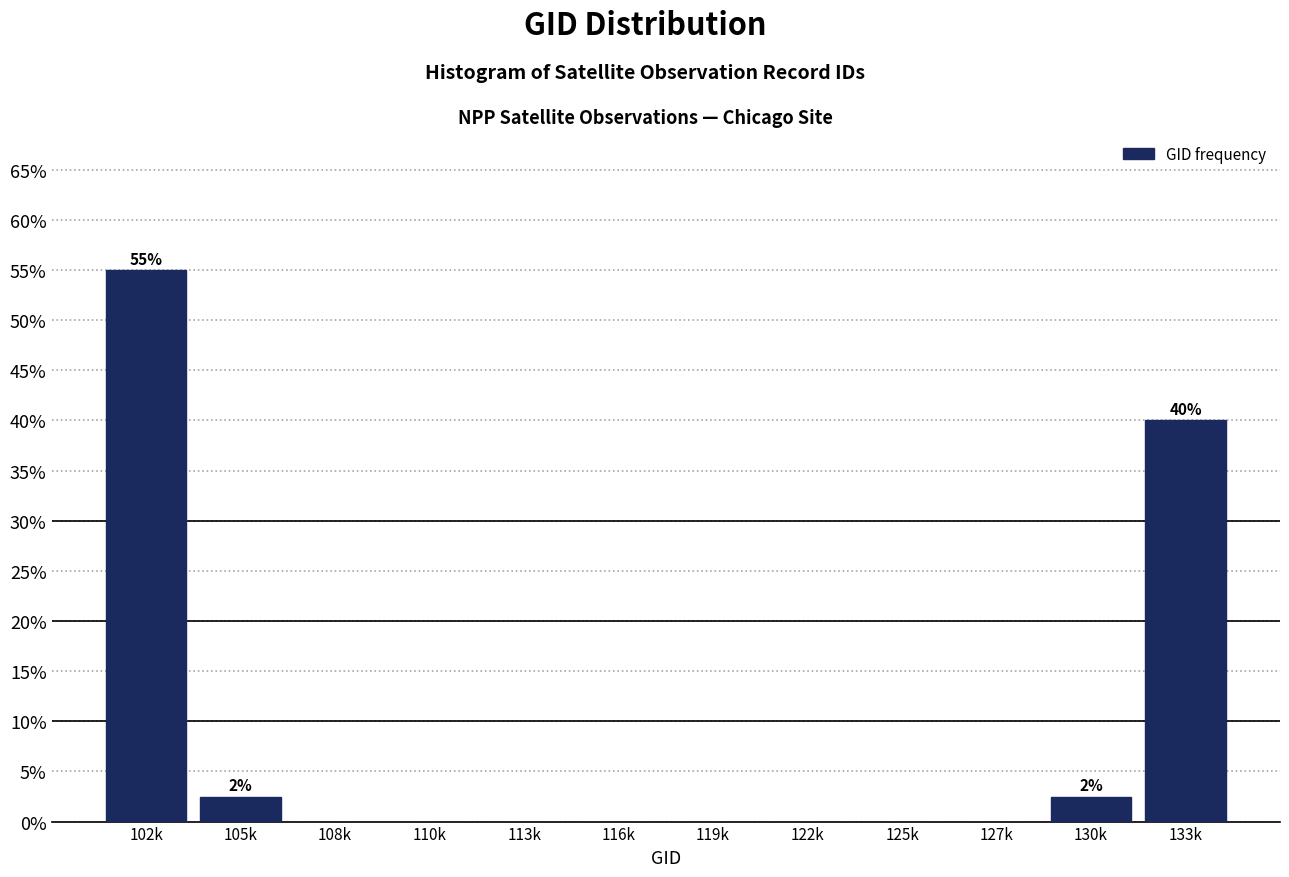

Reading left to right, extract all data points from this chart.

102k=55.0	105k=2.5	108k=0.0	110k=0.0	113k=0.0	116k=0.0	119k=0.0	122k=0.0	125k=0.0	127k=0.0	130k=2.5	133k=40.0